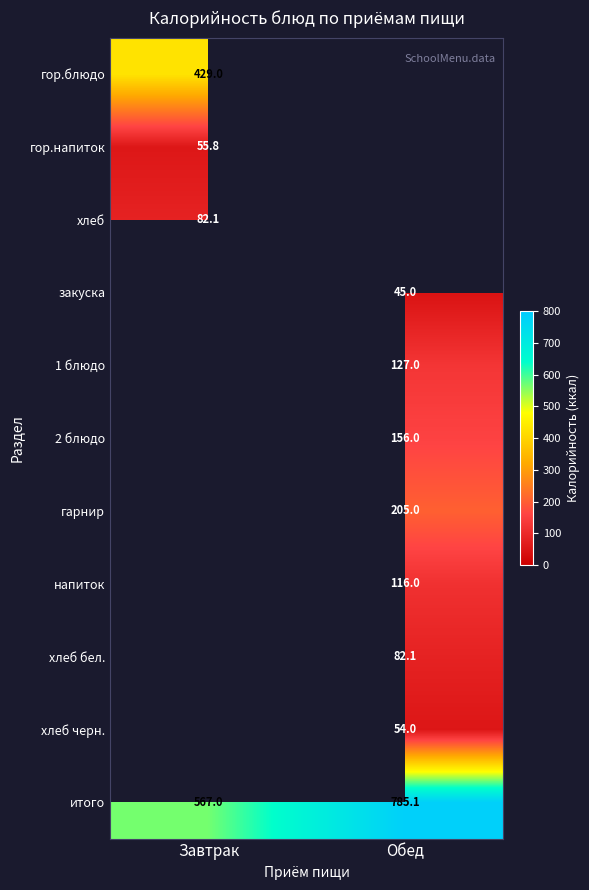

What is the maximum value shown in the chart?

785.1